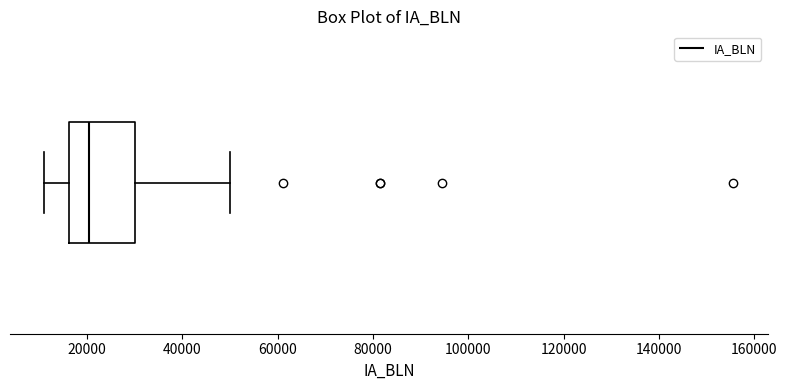

Read this box plot against the x-axis: the position of the median line, the range covered by the box, and the ends of both whiskers. The values are not printed on the chart, so give them approximately, as read against the axis.

median 20000, box 16000 to 30000, whiskers 12000 to 50000